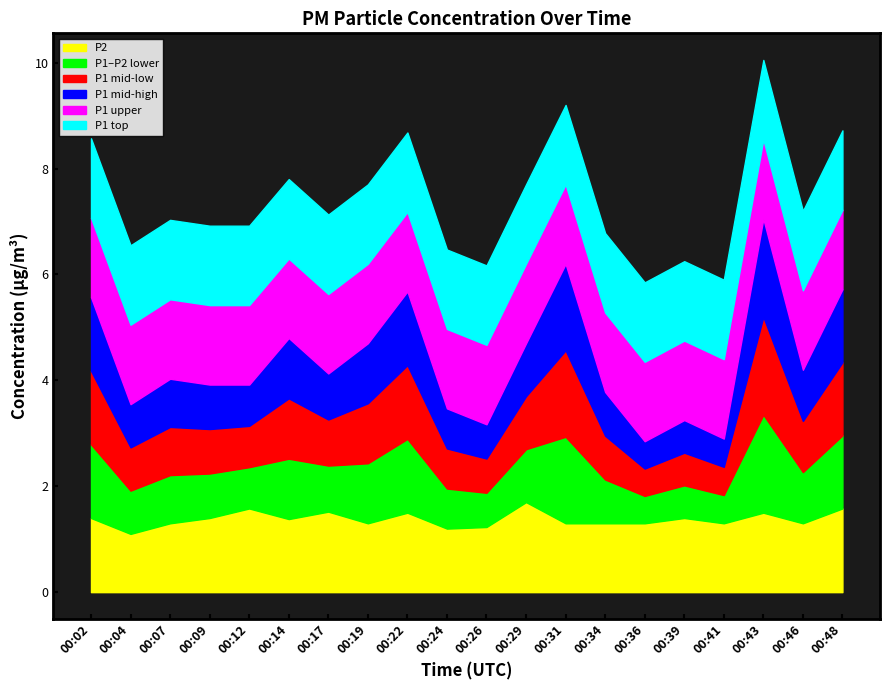

True or false: P1 and P2 cross at least once.

False